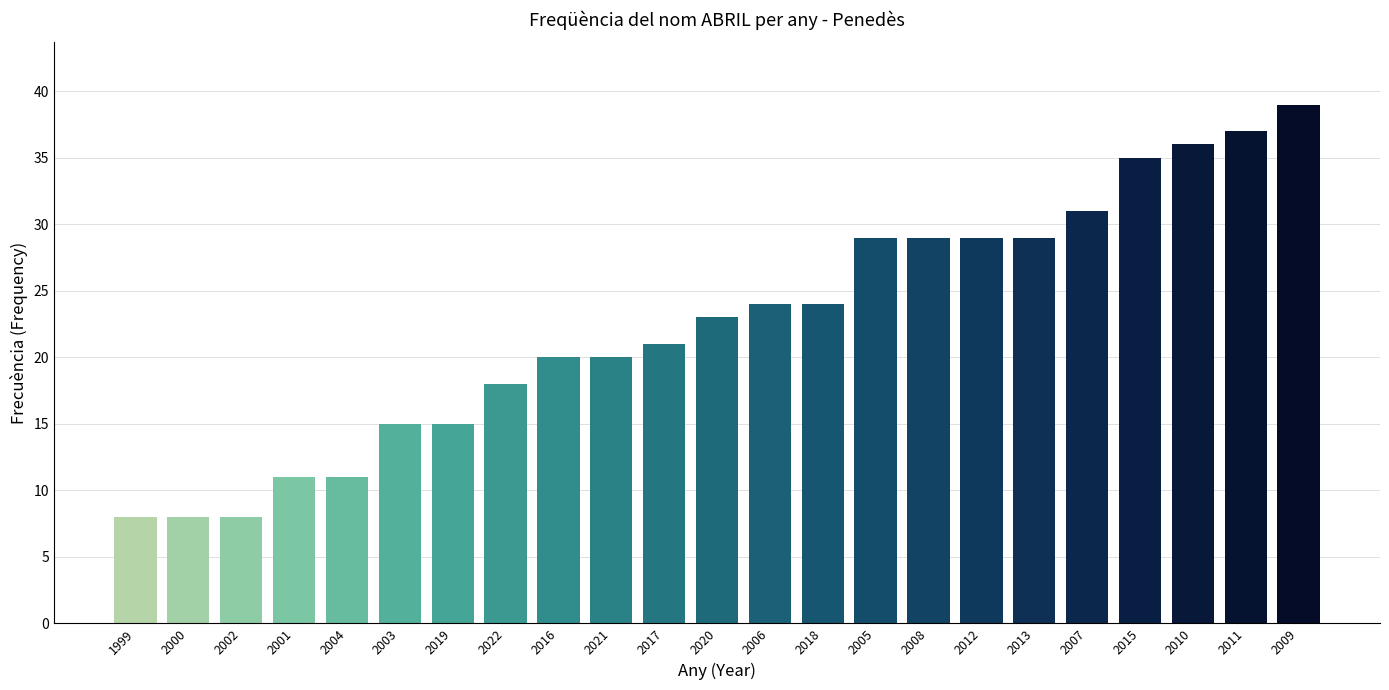

What position from the left is 2016?

9